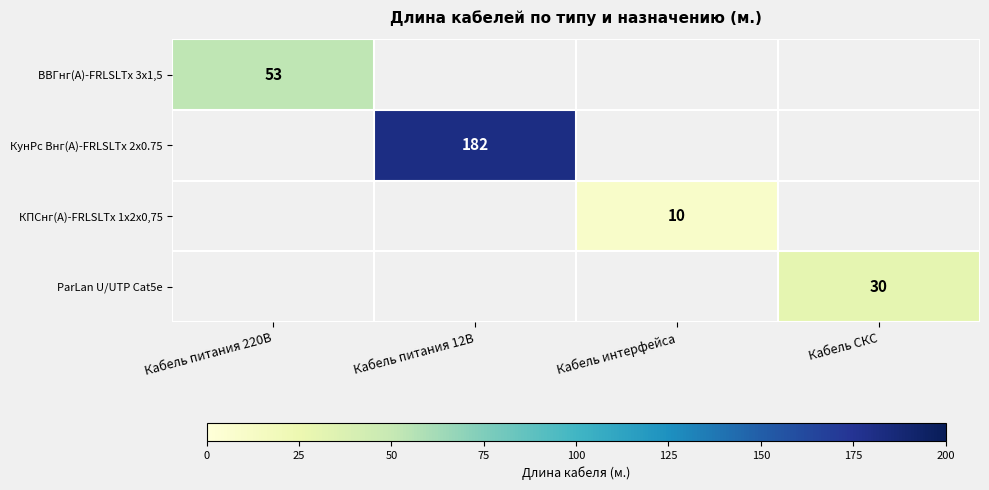

Is it true that КунРс Внг(A)-FRLSLTx 2x0.75 equals 115 at Кабель питания 12В?

False